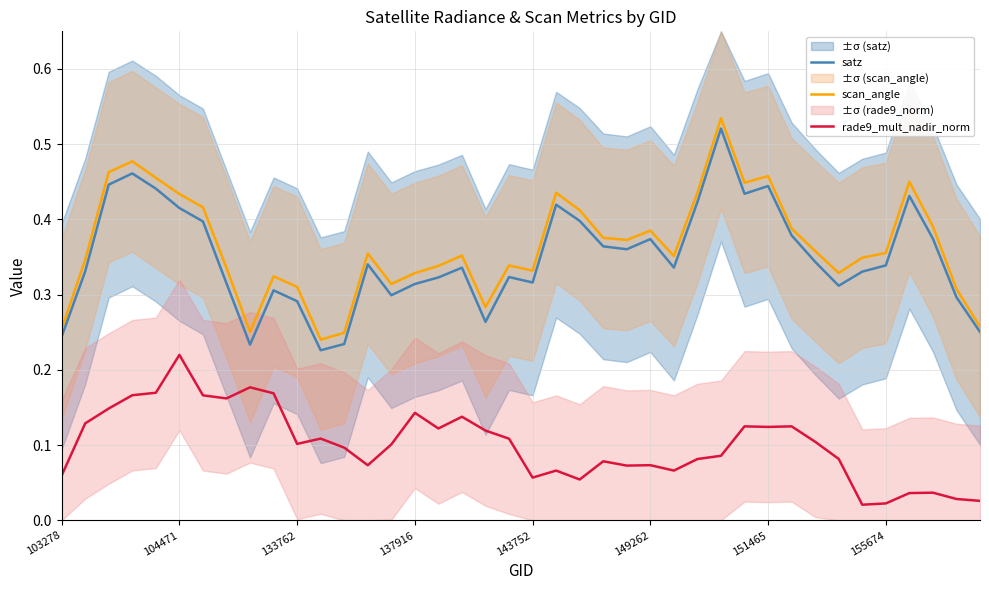

What is the total value across all series at 37?

0.8